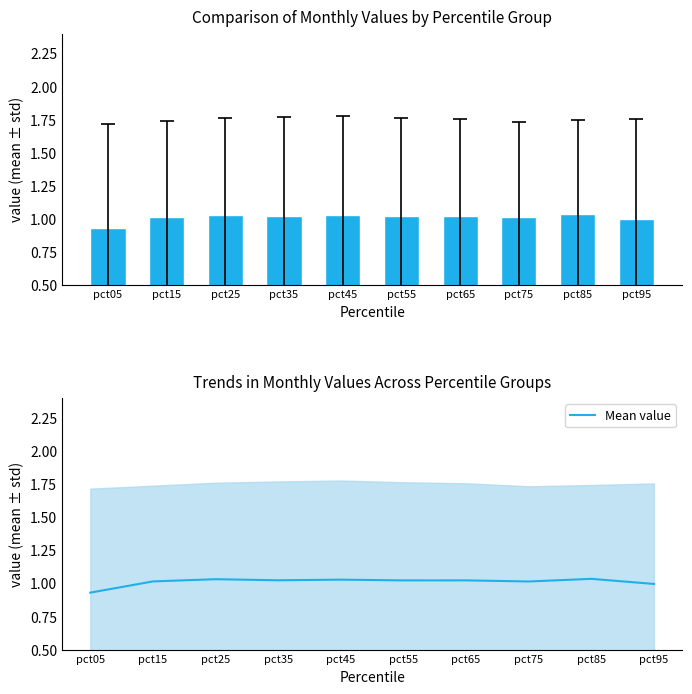

What is the sum of the values at pct25 and pct75?

2.0